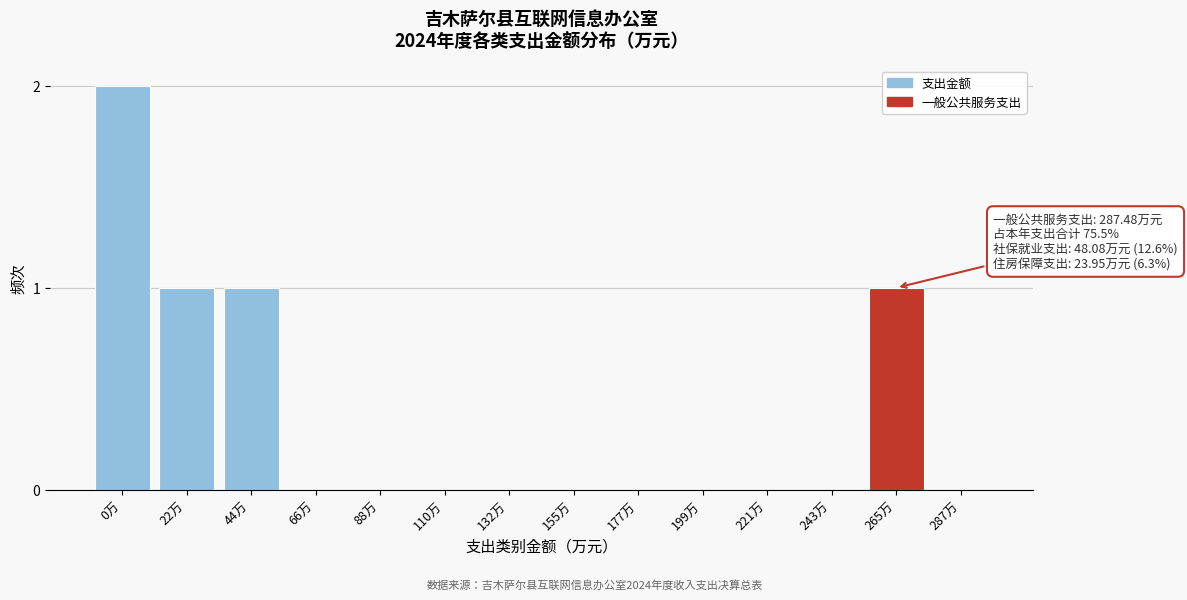

Reading left to right, list all the values displayed in this chart.

0万=2	22万=1	44万=1	66万=0	88万=0	110万=0	132万=0	155万=0	177万=0	199万=0	221万=0	243万=0	265万=1	287万=0